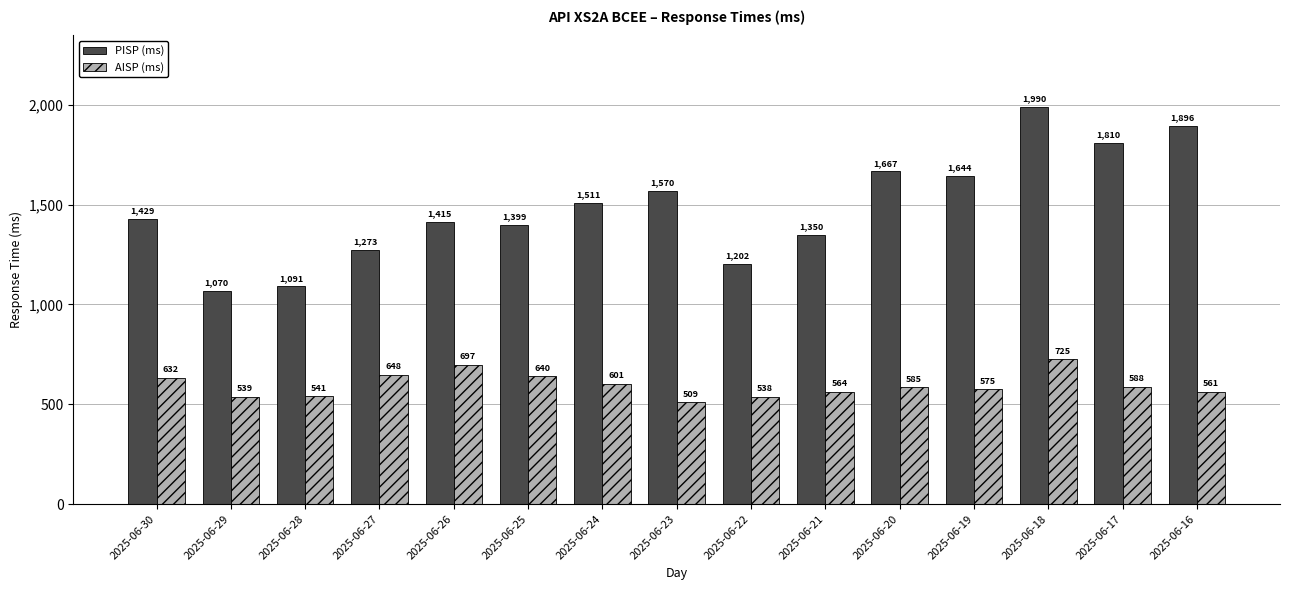

True or false: PISP (ms) has a value of 1643.6 at 2025-06-19.

True